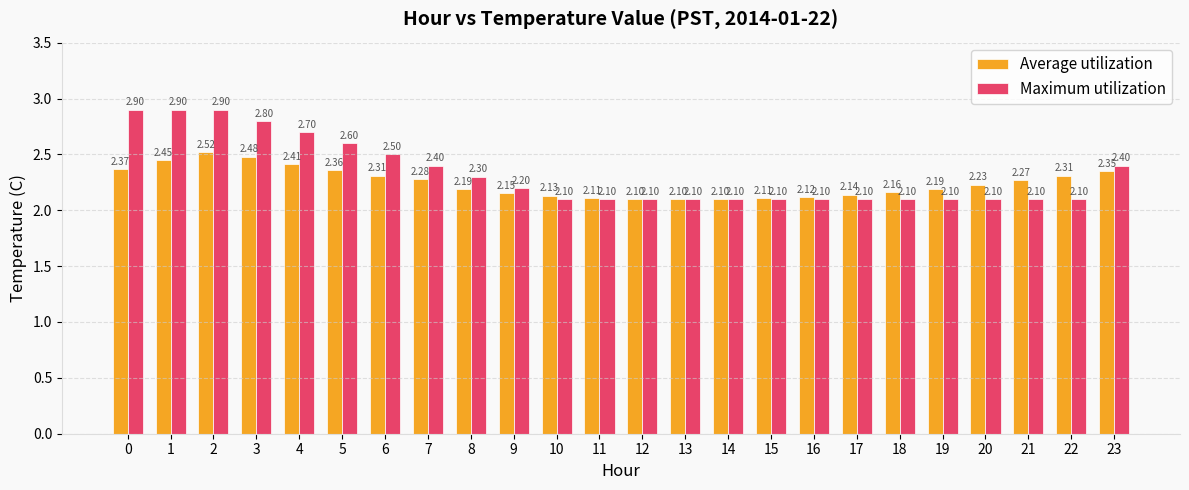

At 3, list the series in order from smallest to largest.

Average utilization, Maximum utilization